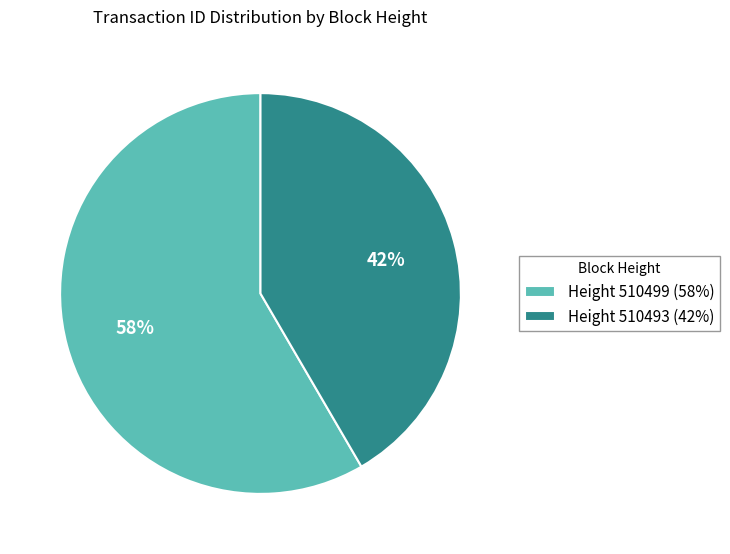

Rank the categories by value from highest to lowest.

Height 510499 (58%), Height 510493 (42%)